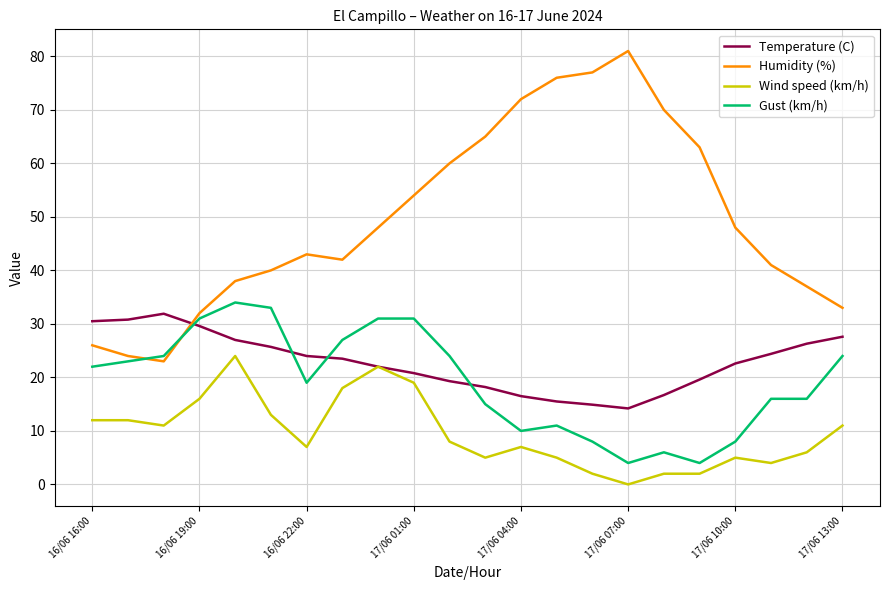

Which series has the largest total across all categories?

Humidity (%)